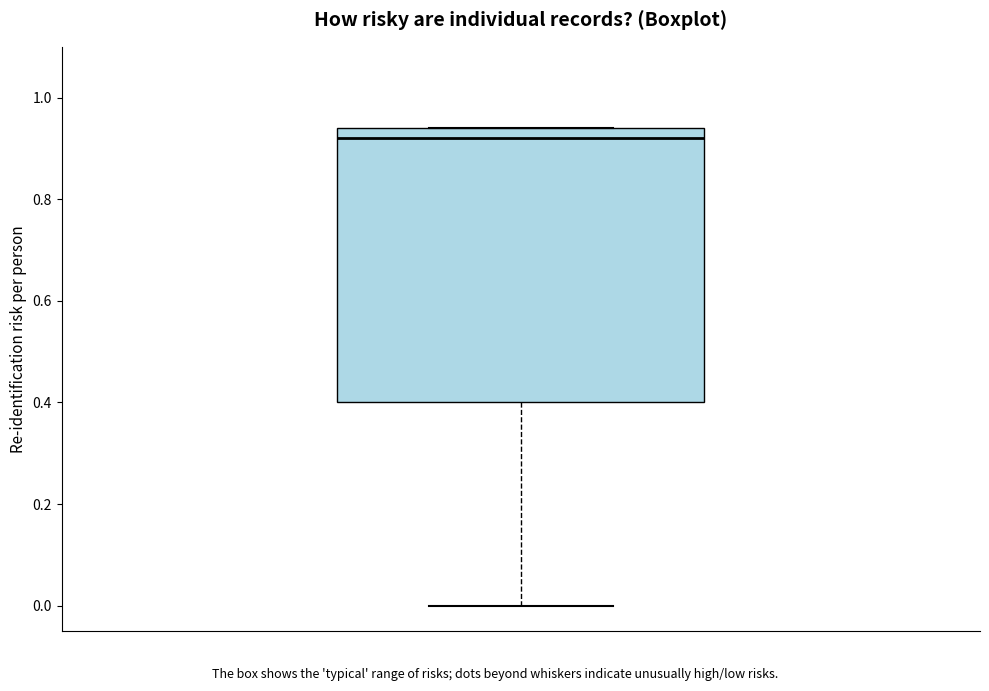

Transcribe this box plot: give where the median line is, the range the box spans, and where the two whiskers end, as read against the y-axis. The values are not printed on the chart, so give them approximately, as read against the axis.

median 0.92, box 0.40 to 0.94, whiskers 0.00 to 0.94